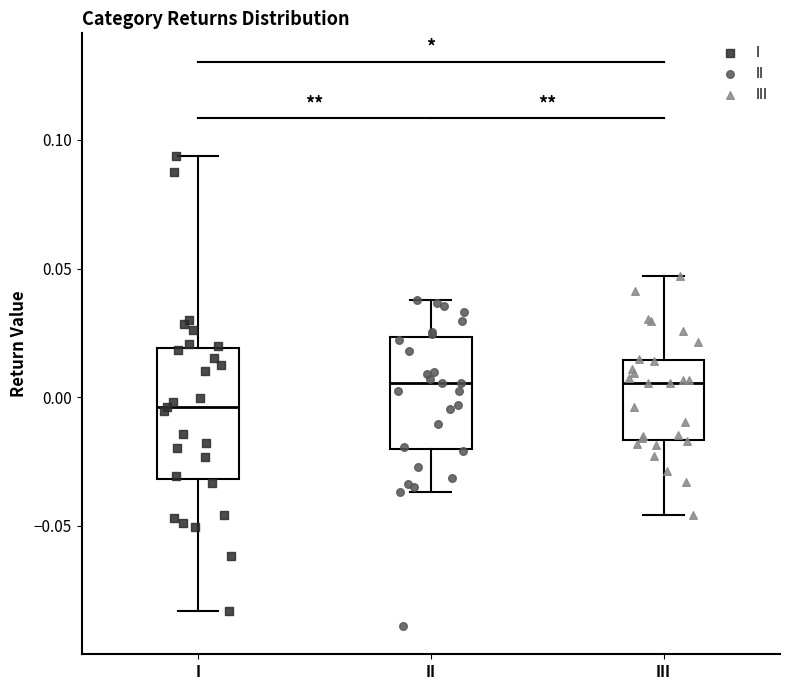

Reading left to right, read every box against the y-axis: the position of its median line, the range the box covers, and the ends of its whiskers. The values are not printed on the chart, so give them approximately, as read against the axis.

I: median -0.005, box -0.030 to 0.020, whiskers -0.085 to 0.095
II: median 0.005, box -0.020 to 0.025, whiskers -0.035 to 0.040
III: median 0.005, box -0.015 to 0.015, whiskers -0.045 to 0.045